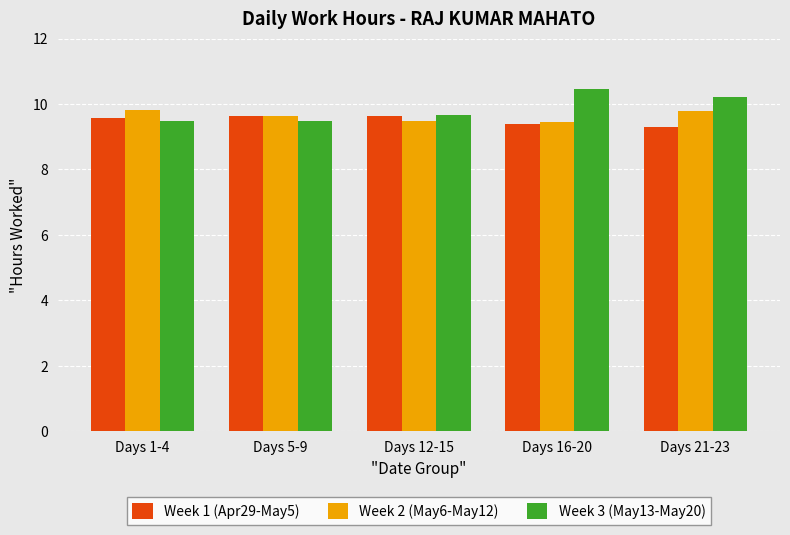

Is it true that Week 2 (May6-May12) equals 9.5 at Days 16-20?

True